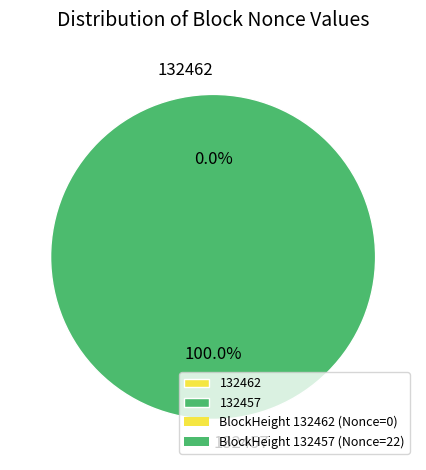

Which slice is the smallest?

132462